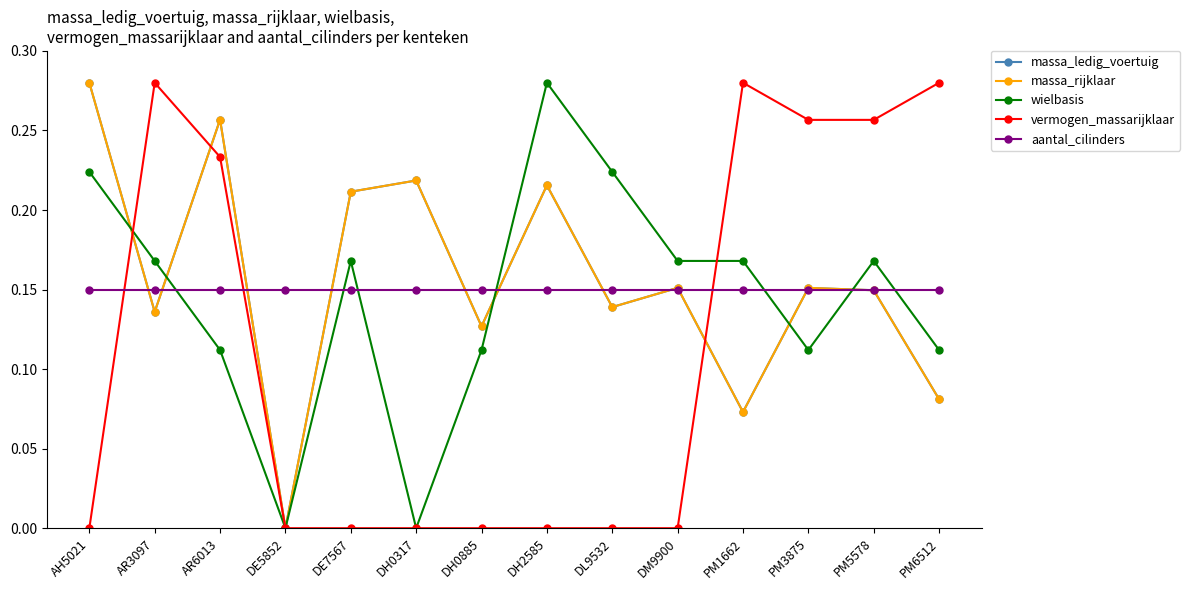

What is the sum of all wielbasis values?

2.0